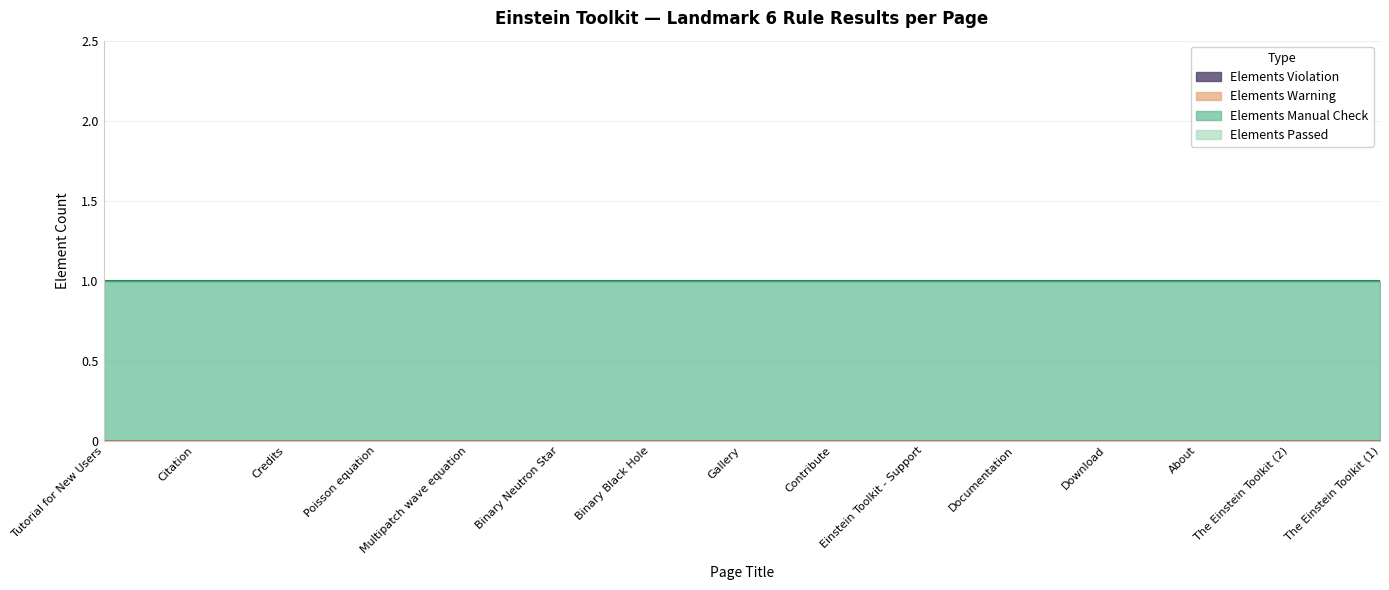

How many lines are shown in the chart?

4